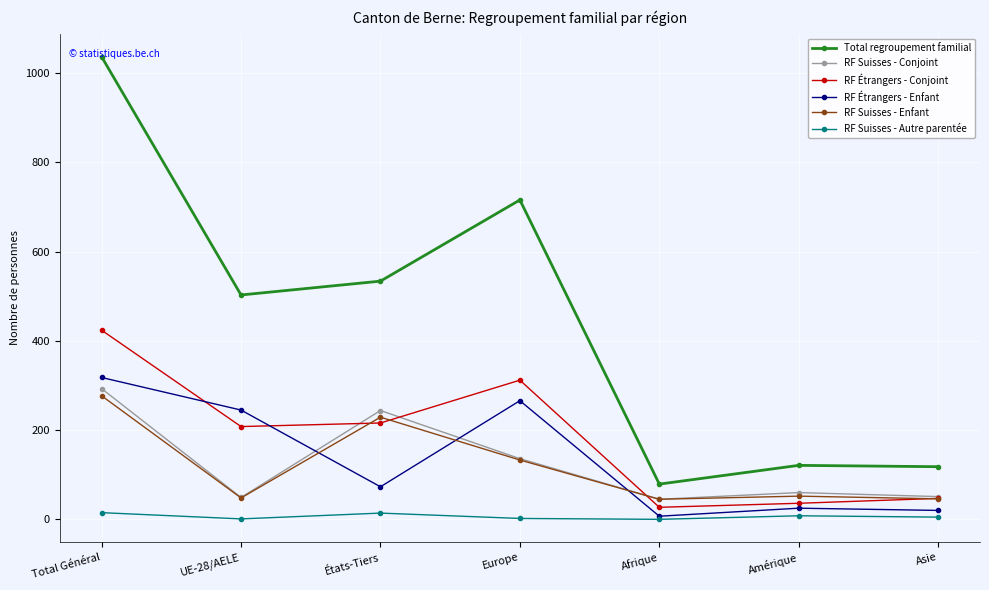

What is the value of the RF Suisses - Conjoint point at the 5th from the left?

45